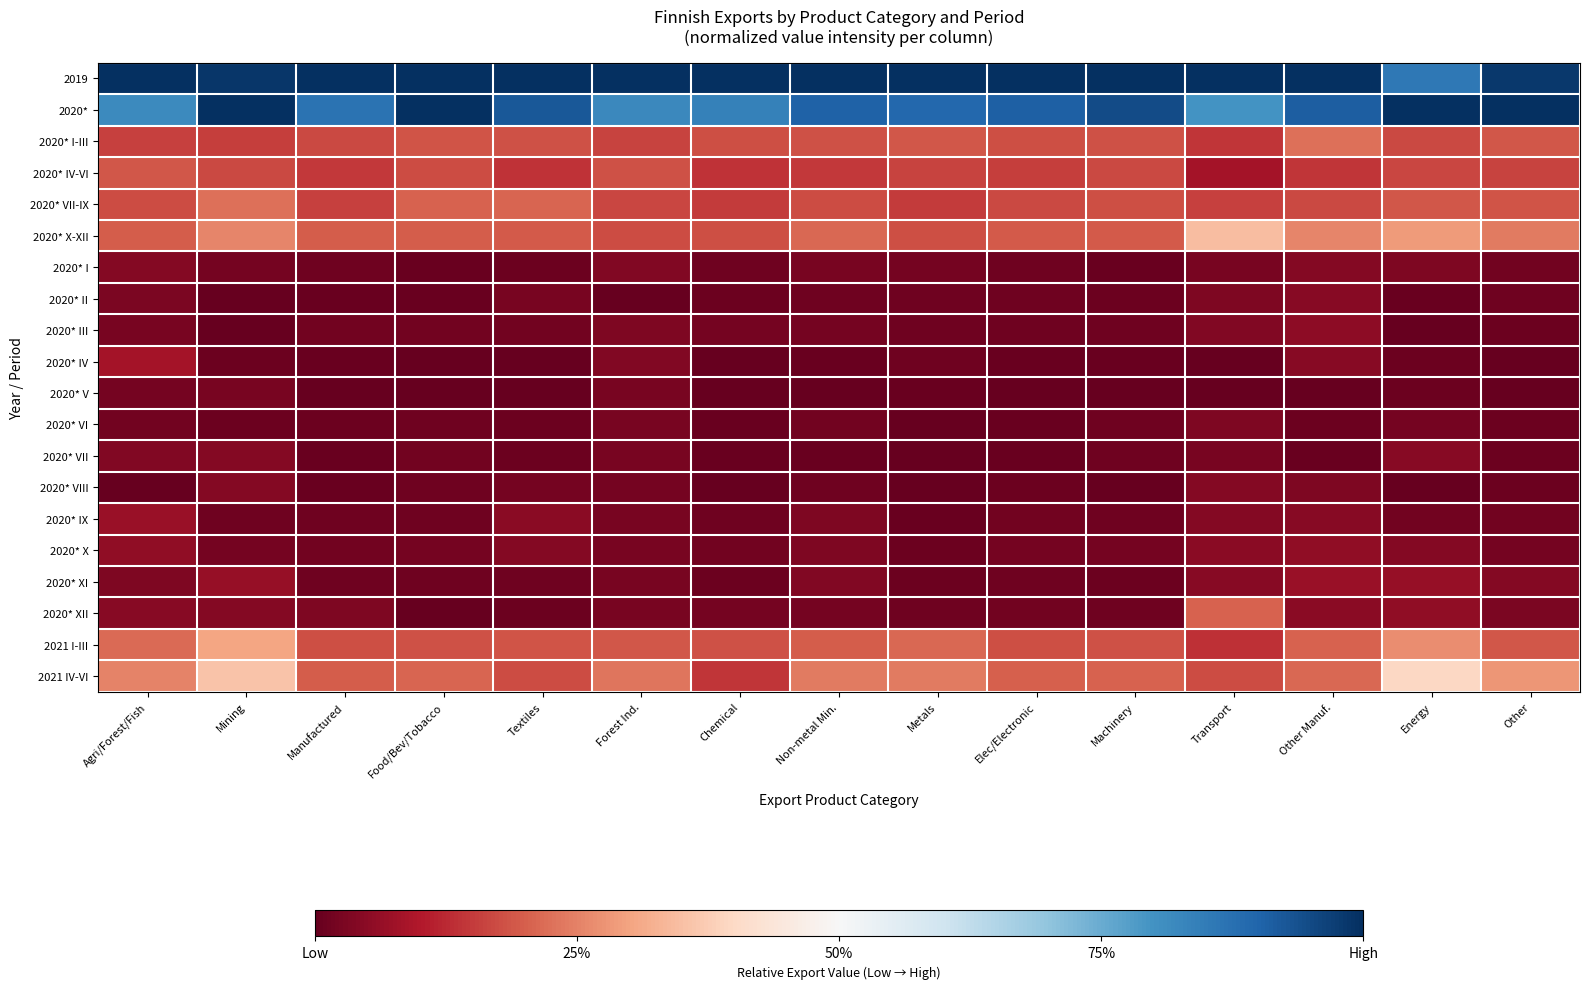

Which label corresponds to the smallest value in the chart?

Forest Ind.